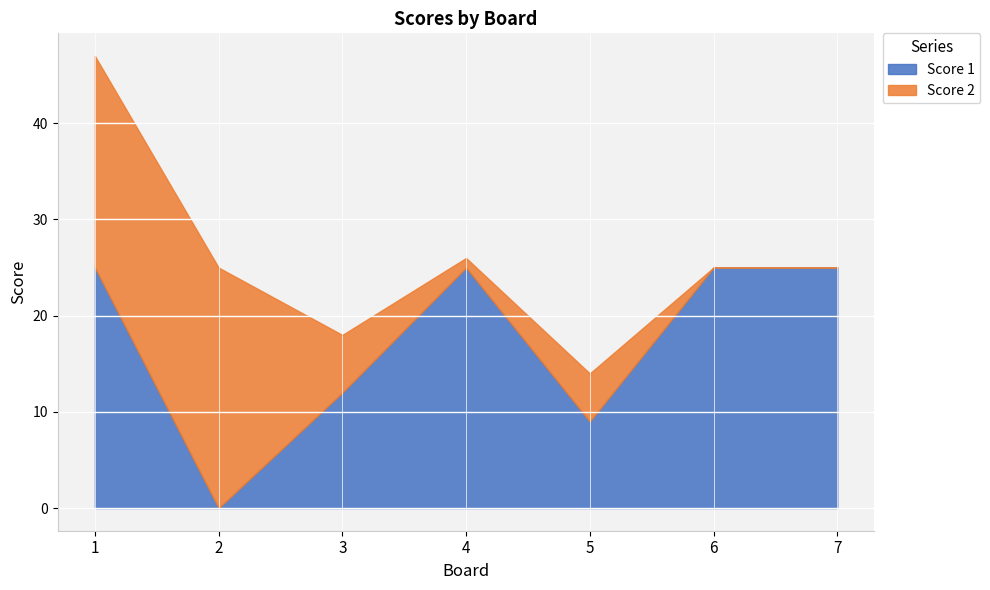

How many data points in Score 2 are above 5?

3